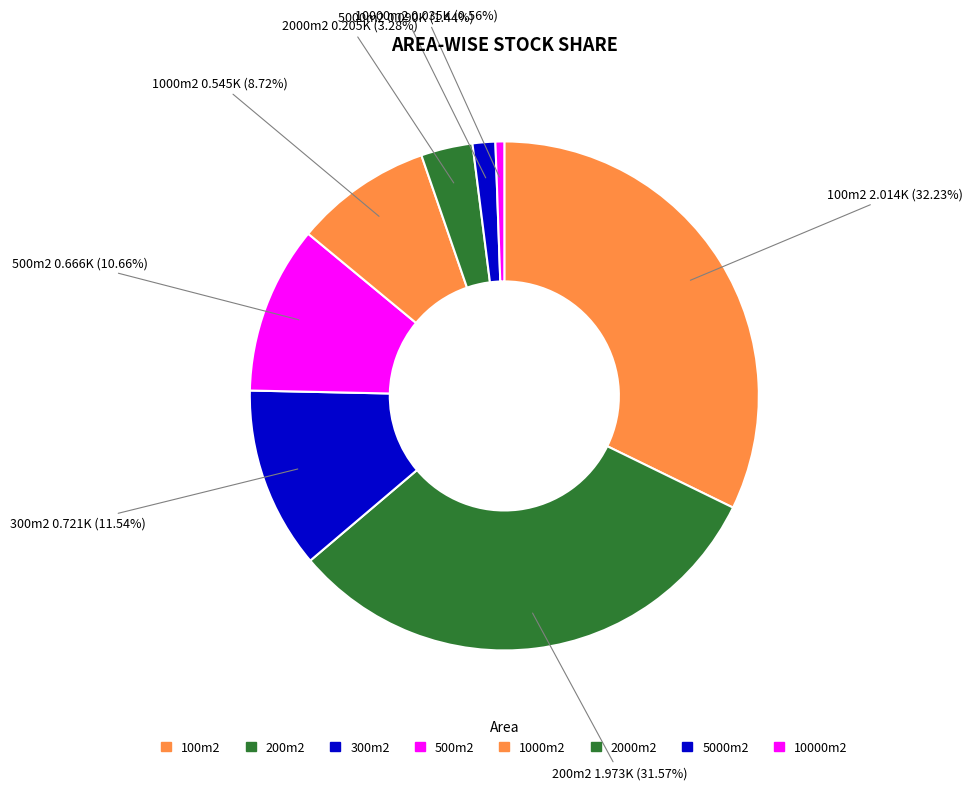

Count the number of slices in the pie.

8